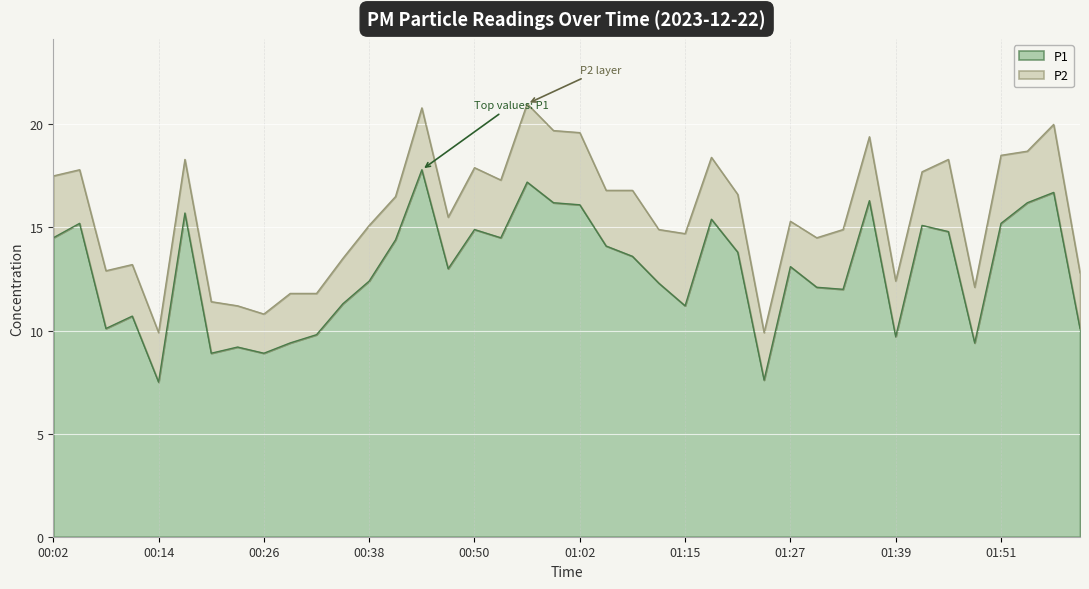

Is it true that the value at 00:23 is 9.2?

True